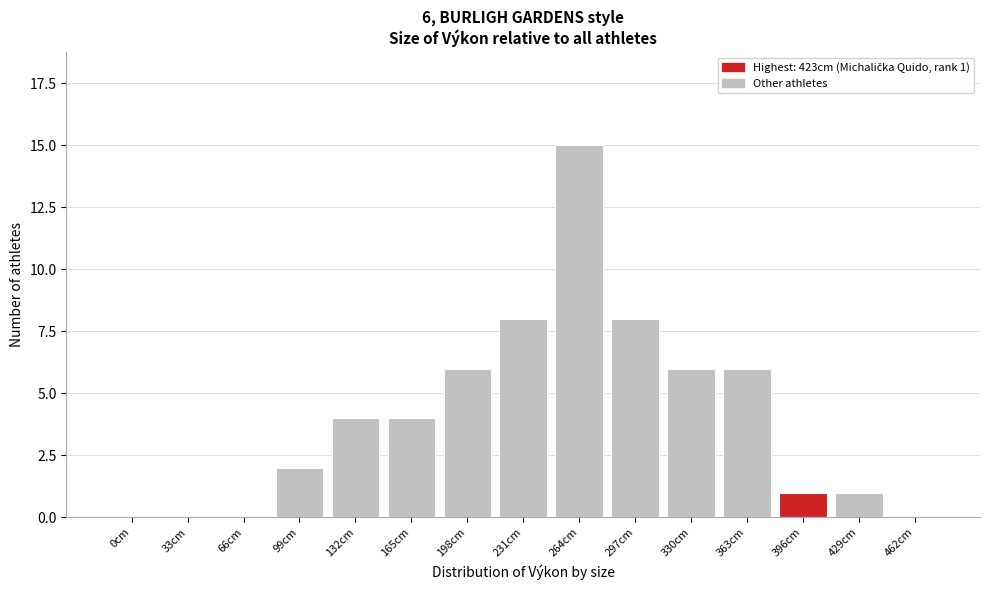

Reading right to left, extract all data points from this chart.

462cm=0	429cm=1	396cm=1	363cm=6	330cm=6	297cm=8	264cm=15	231cm=8	198cm=6	165cm=4	132cm=4	99cm=2	66cm=0	33cm=0	0cm=0